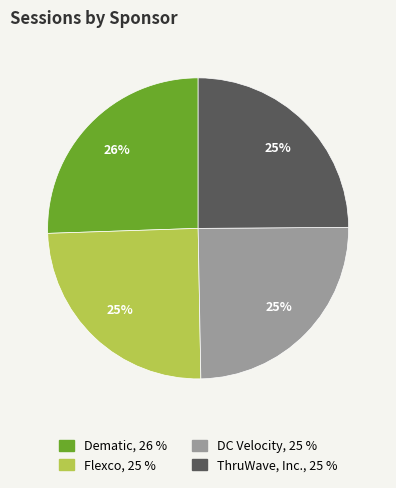

Does any single category account for the majority?

No